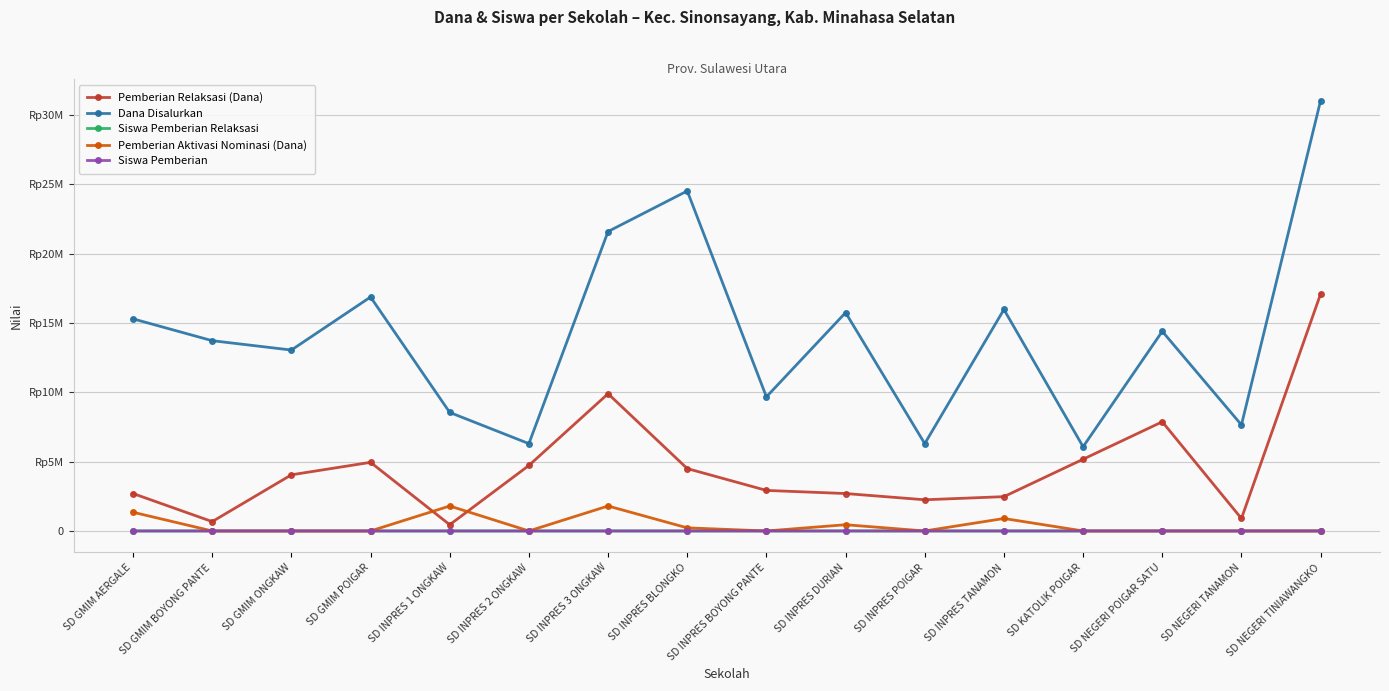

What is the label of the 7th point from the left?

SD INPRES 3 ONGKAW